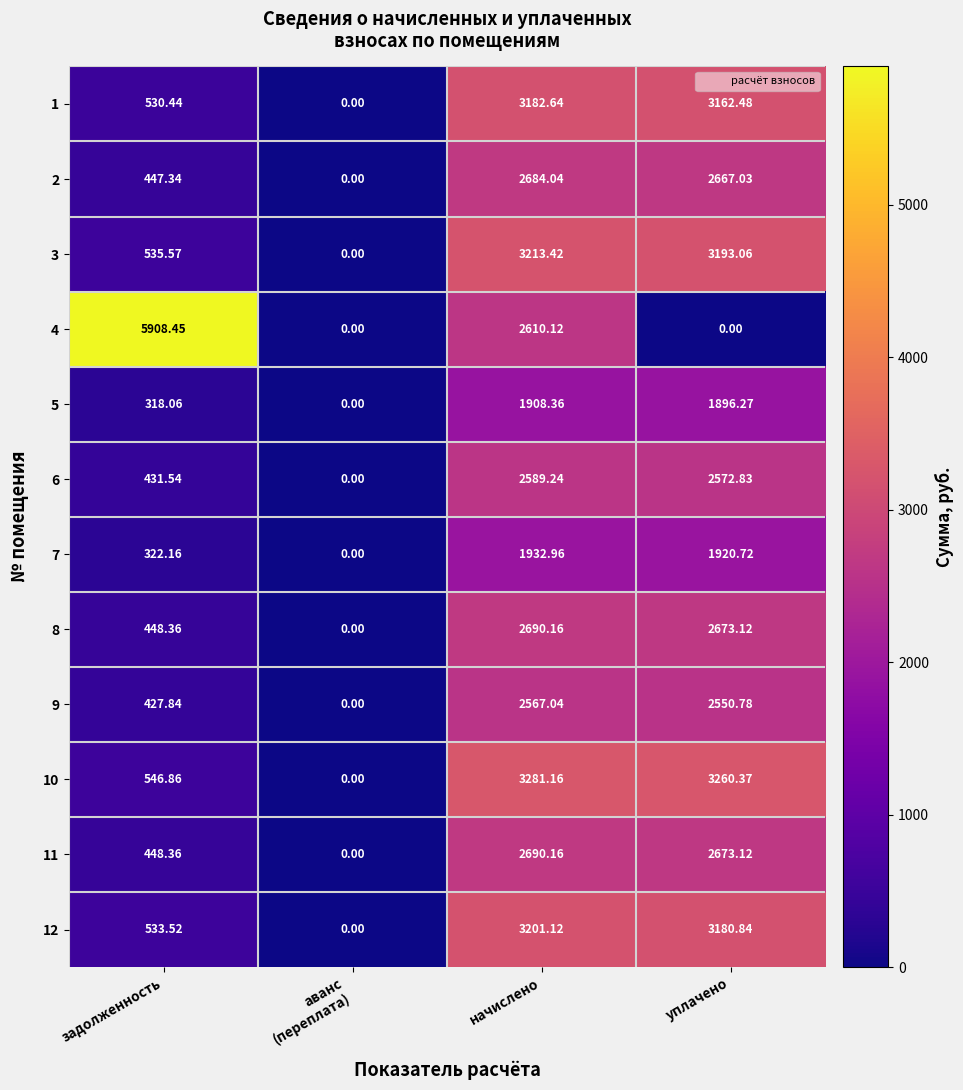

Where does the 1 series first go above 3162?

начислено